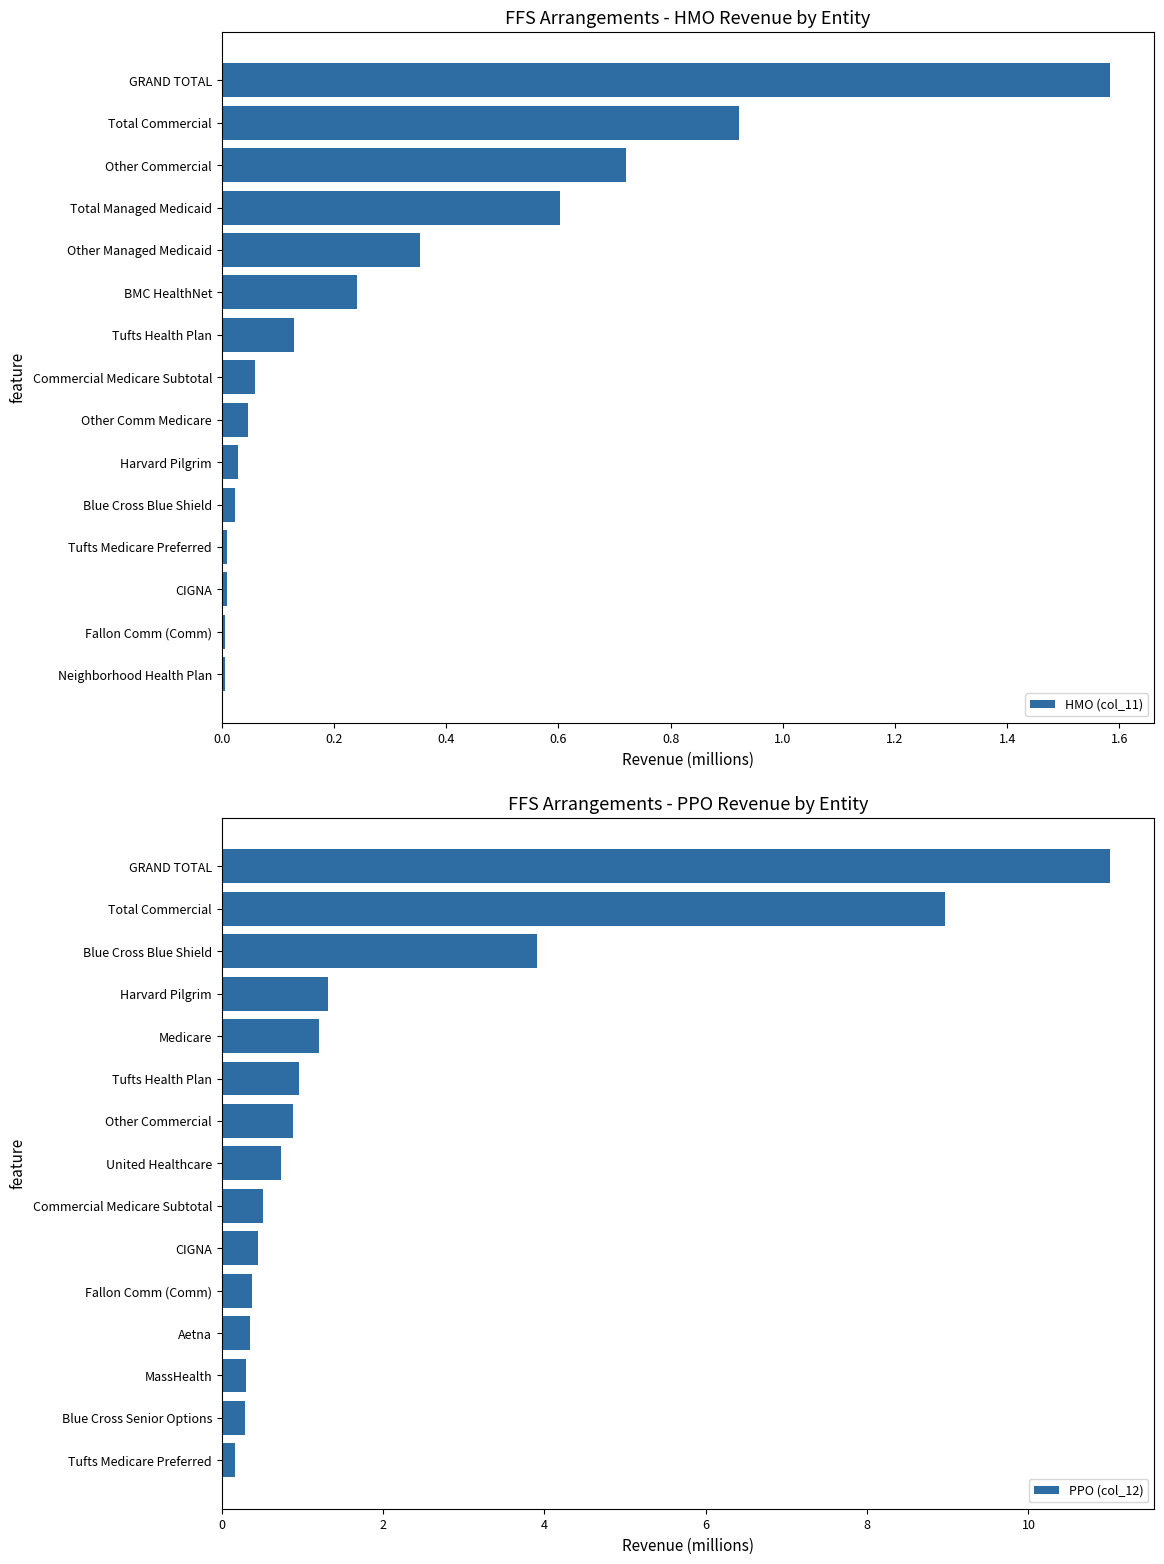

What is the sum of all PPO (col_12) values?

31.4